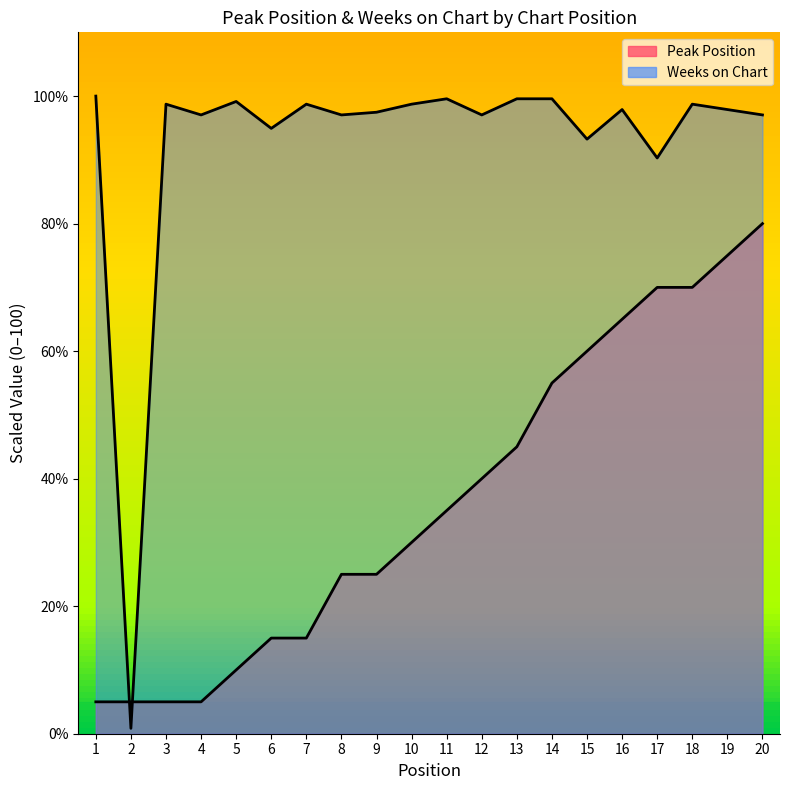

Where do Weeks on Chart and Peak Position first cross each other?

1 and 2